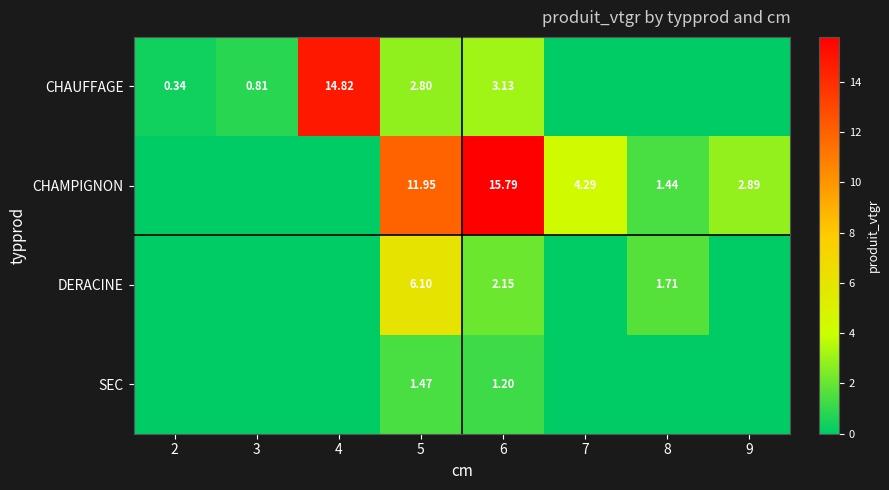

Which category has the lowest value across all series?

7